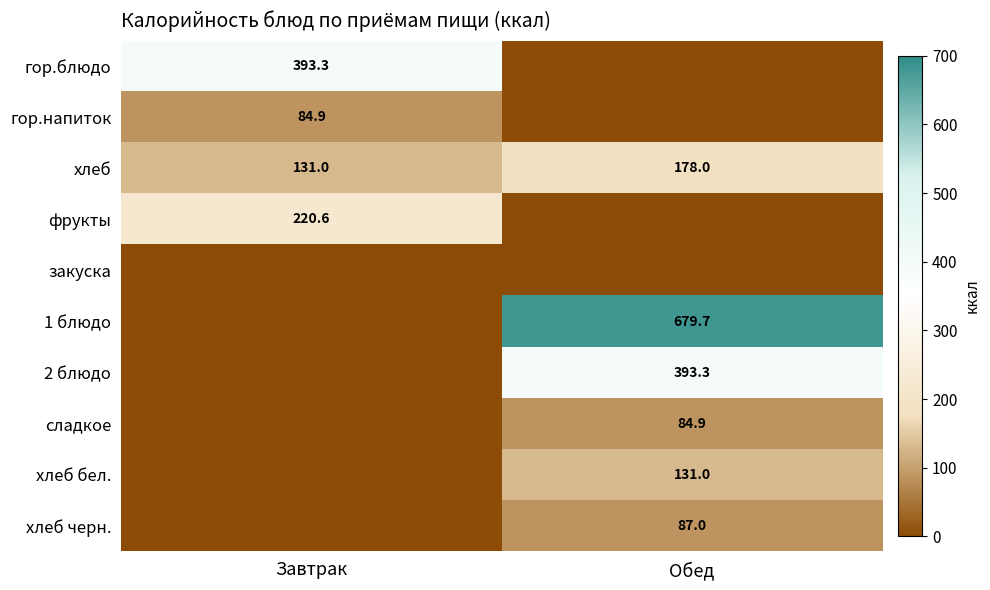

At which label does хлеб reach its peak?

Обед